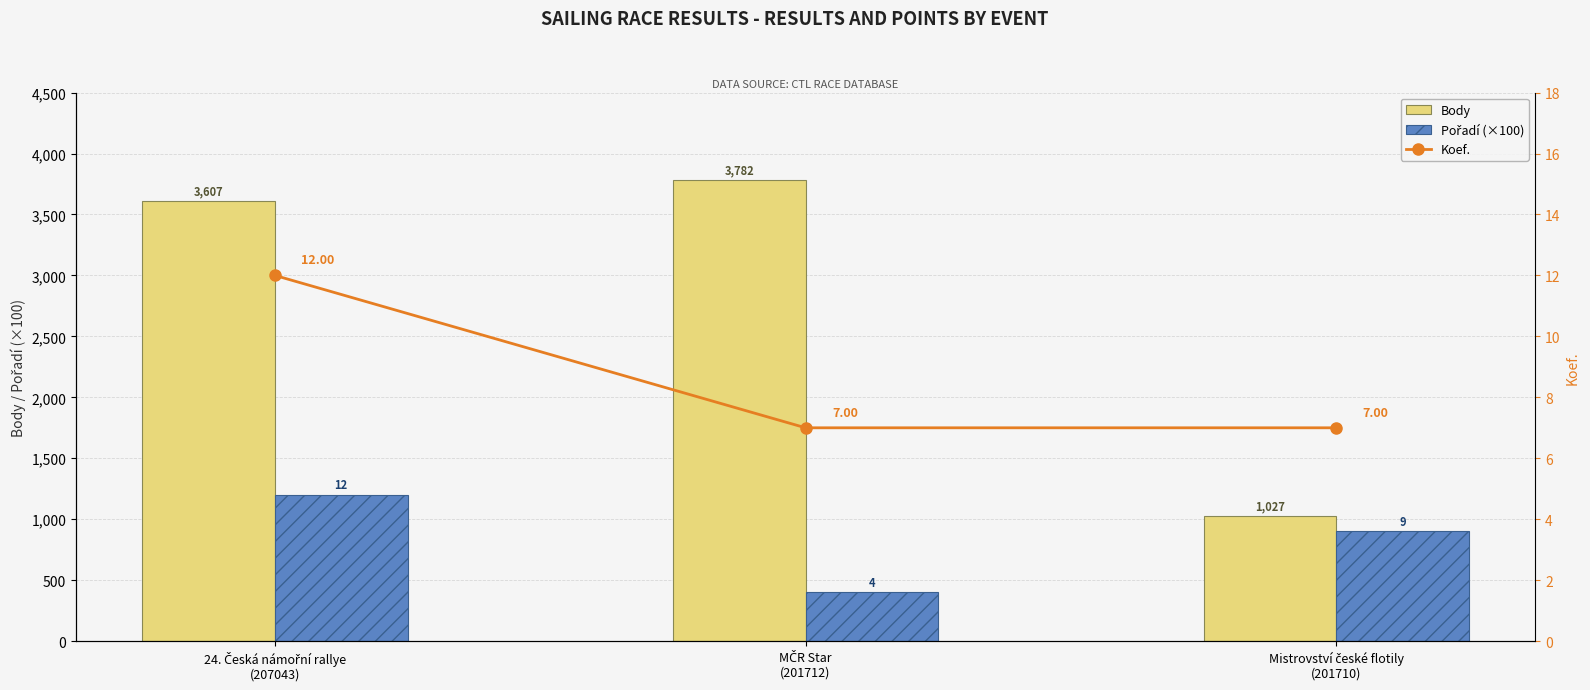

Between MČR Star
(201712) and Mistrovství české flotily
(201710), which series saw the biggest shift?

Body